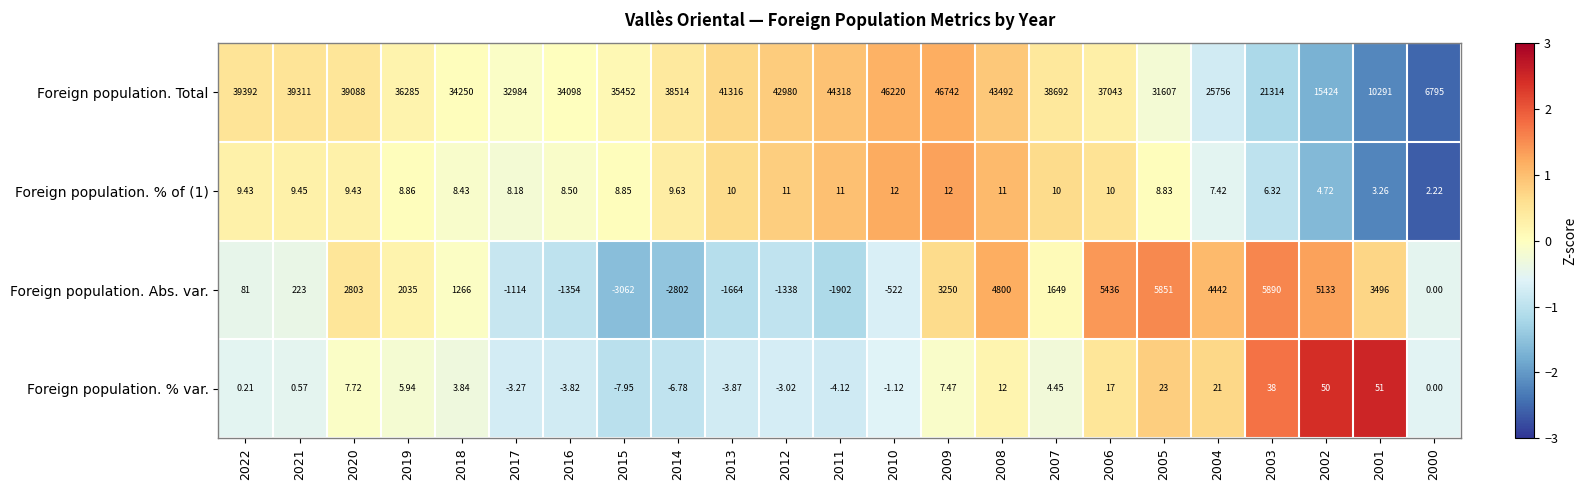

Is the value of Foreign population. % var. at 2008 greater than the value of Foreign population. Total at 2008?

No